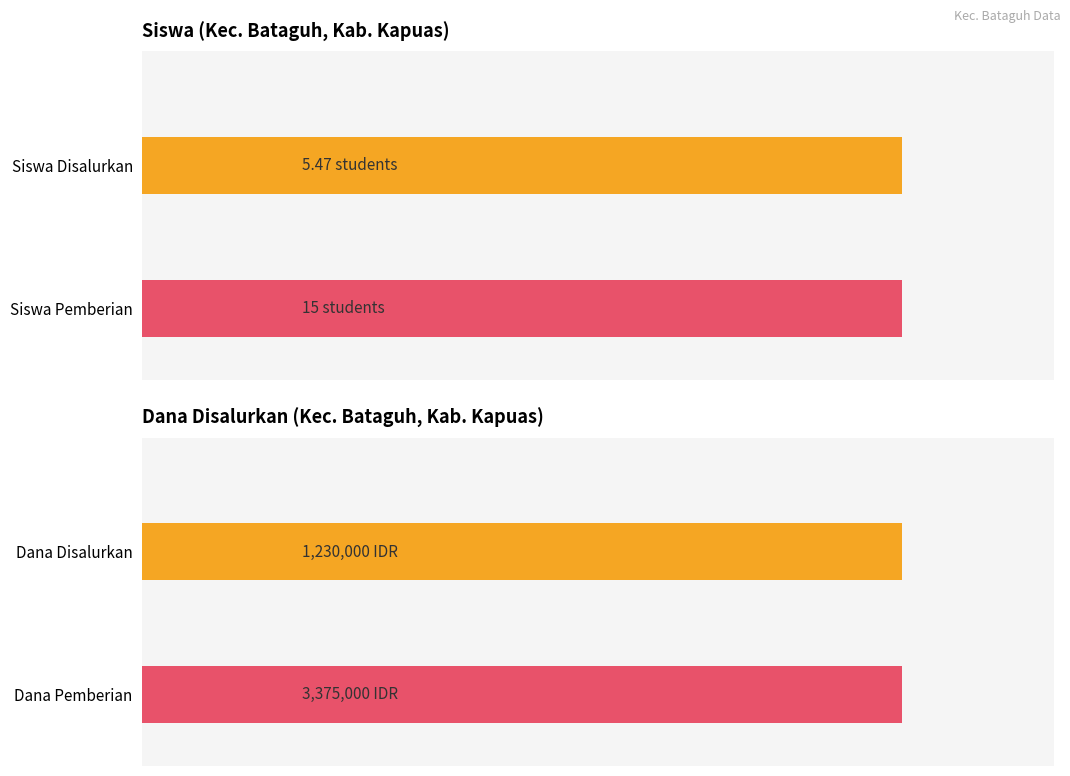

Are the bars horizontal?

Yes